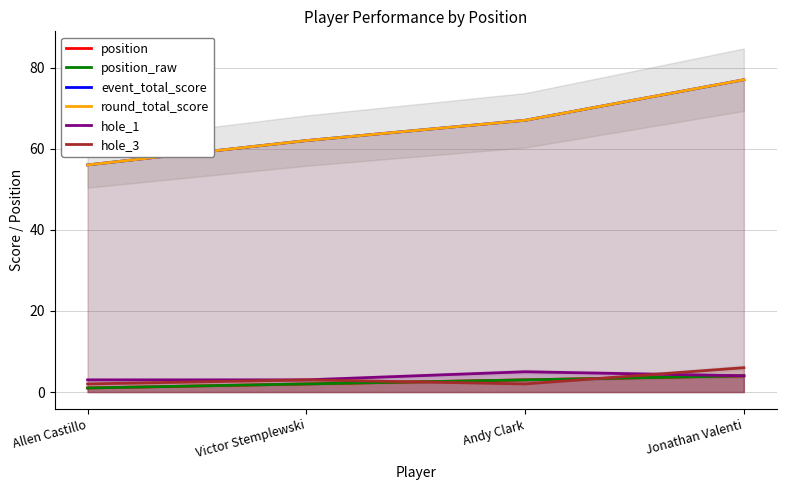

List the labels in order of position_raw value, largest first.

Jonathan Valenti, Andy Clark, Victor Stemplewski, Allen Castillo